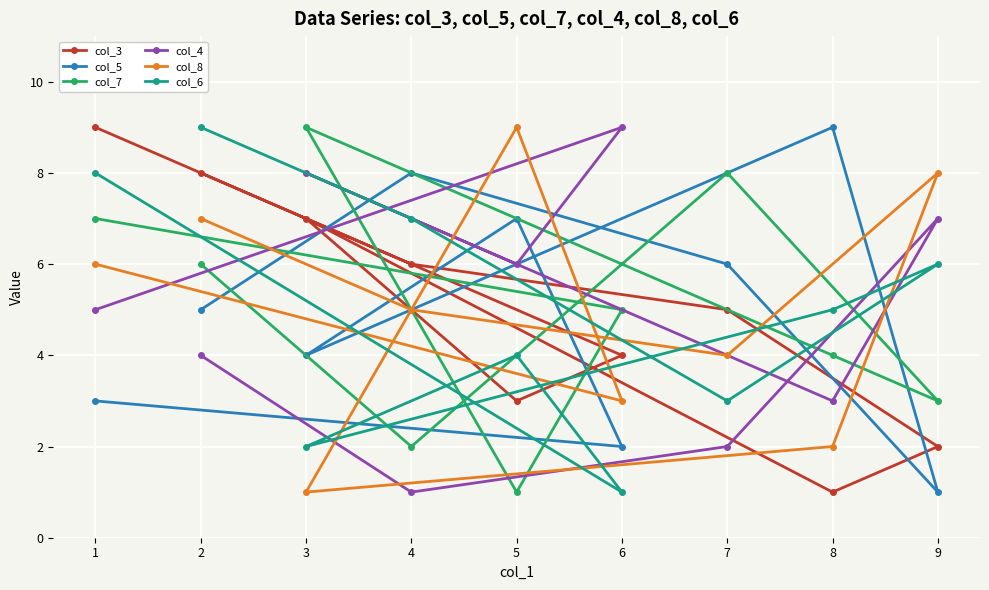

Reading right to left, transcribe all the data shown in this chart.

col_3: 9=2	8=1	7=5	6=4	5=3	4=6	3=7	2=8	1=9
col_5: 9=1	8=9	7=6	6=2	5=7	4=8	3=4	2=5	1=3
col_7: 9=3	8=4	7=8	6=5	5=1	4=2	3=9	2=6	1=7
col_4: 9=7	8=3	7=2	6=9	5=6	4=1	3=8	2=4	1=5
col_8: 9=8	8=2	7=4	6=3	5=9	4=5	3=1	2=7	1=6
col_6: 9=6	8=5	7=3	6=1	5=4	4=7	3=2	2=9	1=8